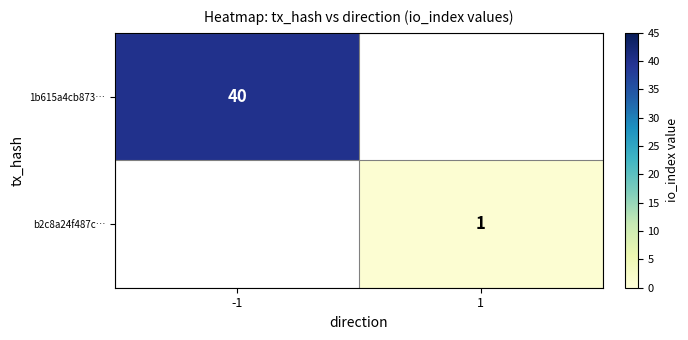

What is the greatest value displayed?

40.0